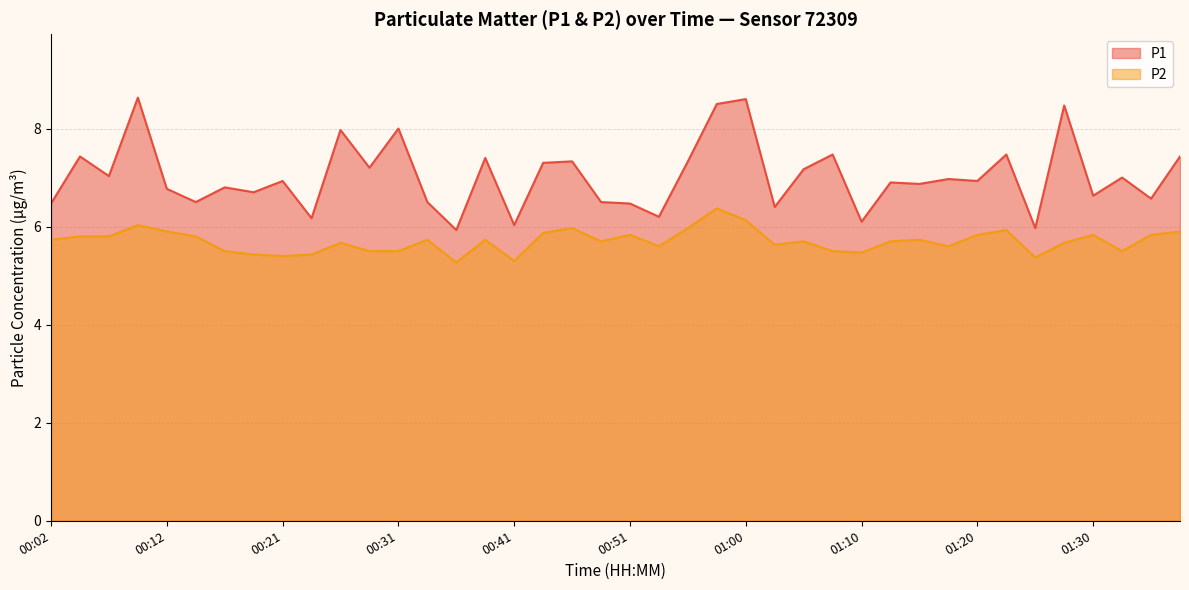

How many lines are shown in the chart?

2